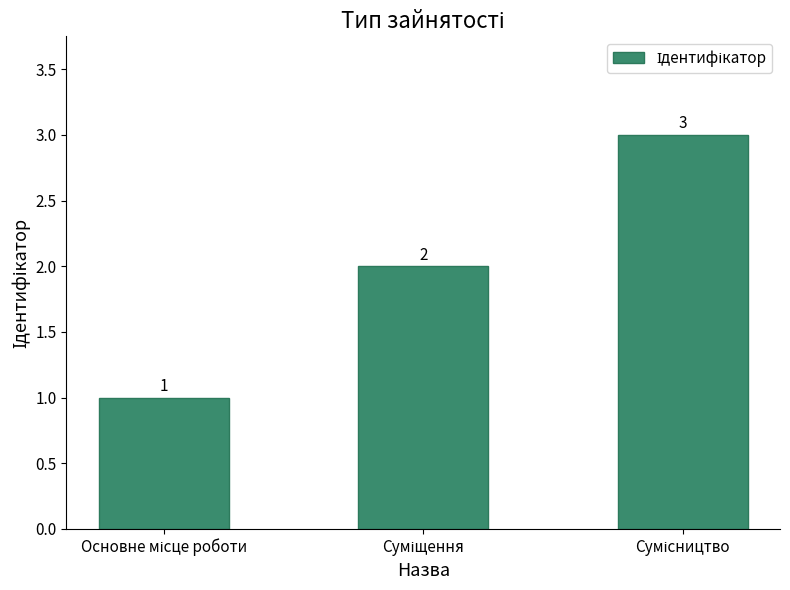

Count the values in the range 1 to 3.

3